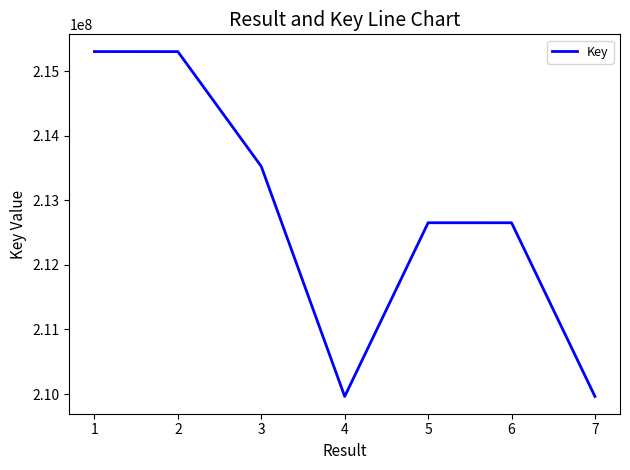

What is the smallest value displayed?

209962552